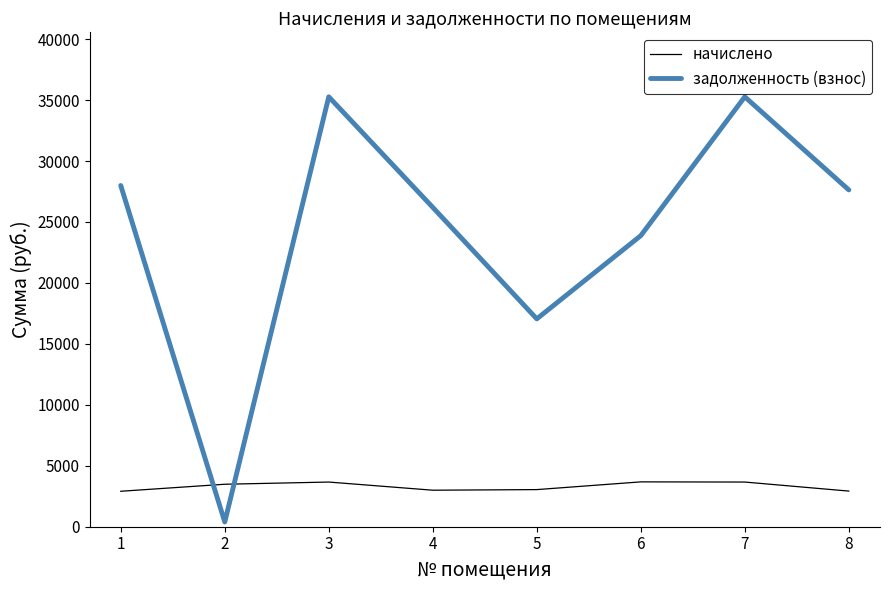

Rank the series by their average value, from highest to lowest.

задолженность (взнос), начислено